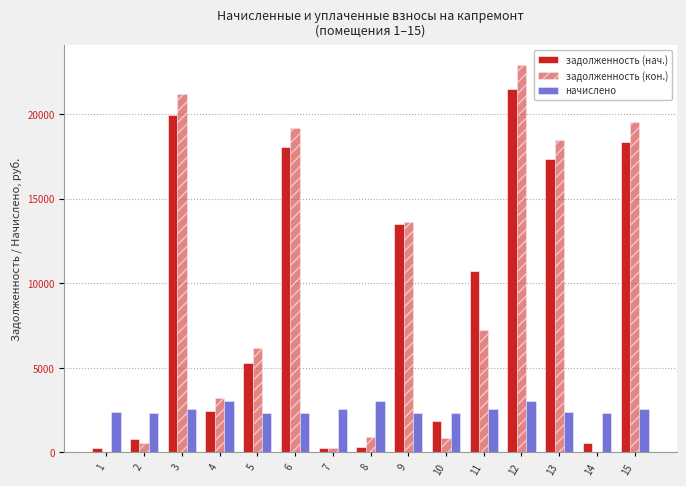

What is the average value of the начислено series?

2551.4